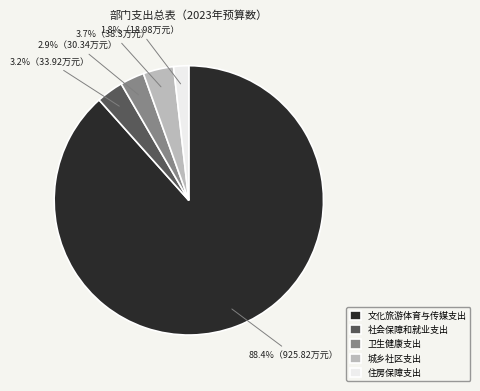

Is there any slice that represents more than half of the pie?

Yes